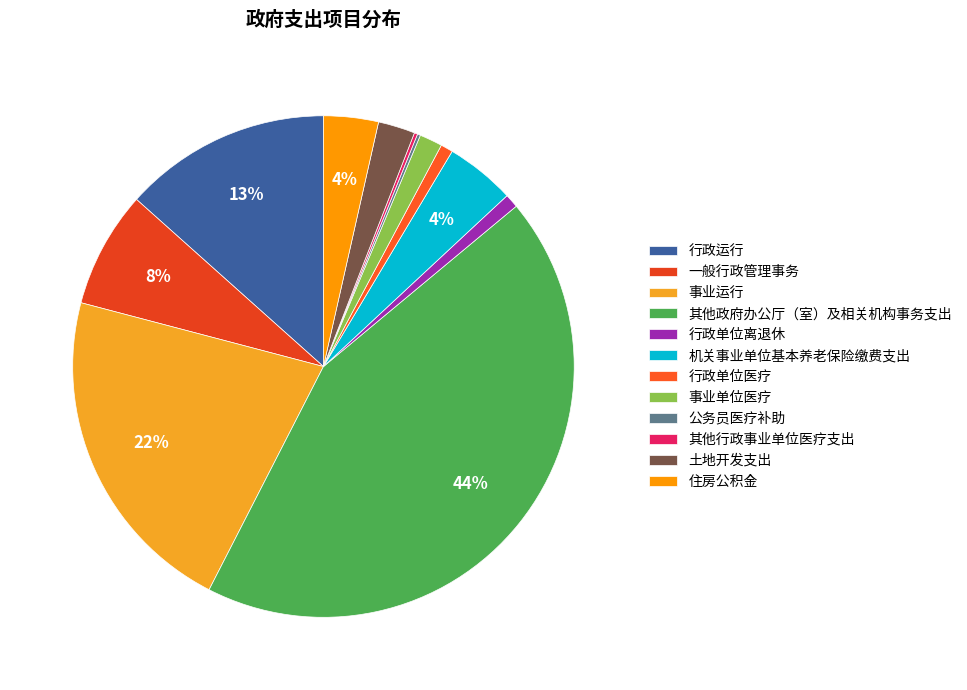

Count the number of slices in the pie.

12